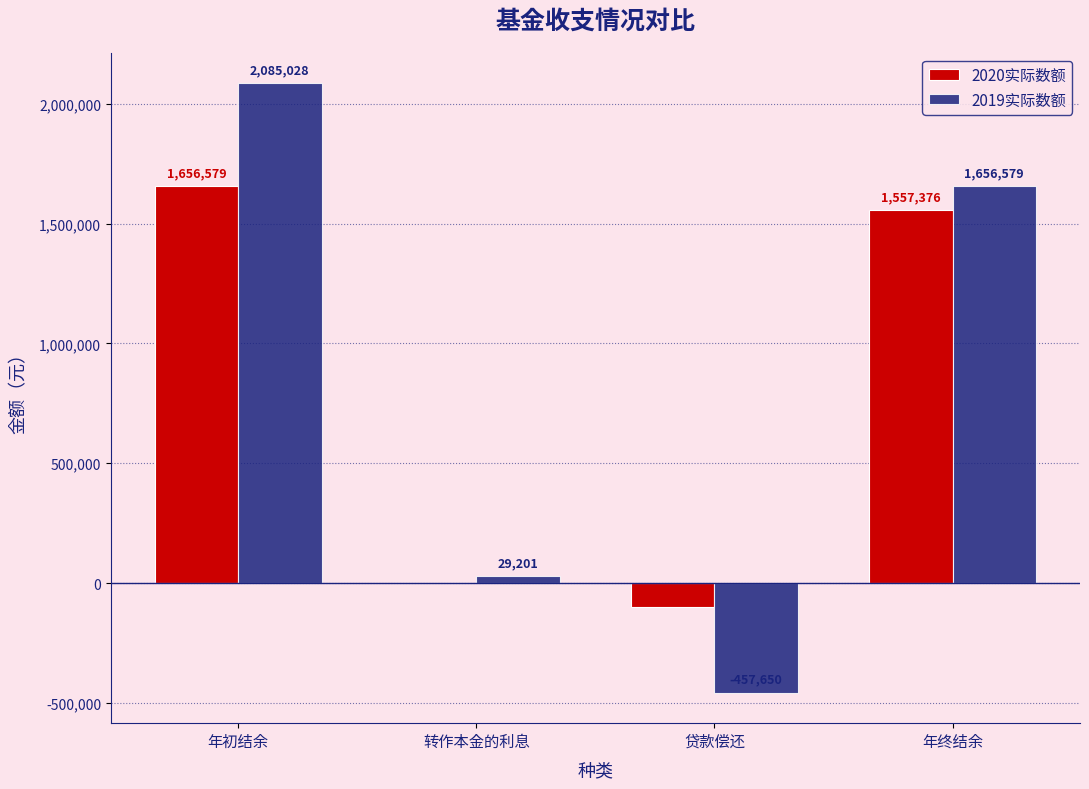

Between 年初结余 and 贷款偿还, which series saw the biggest shift?

2019实际数额